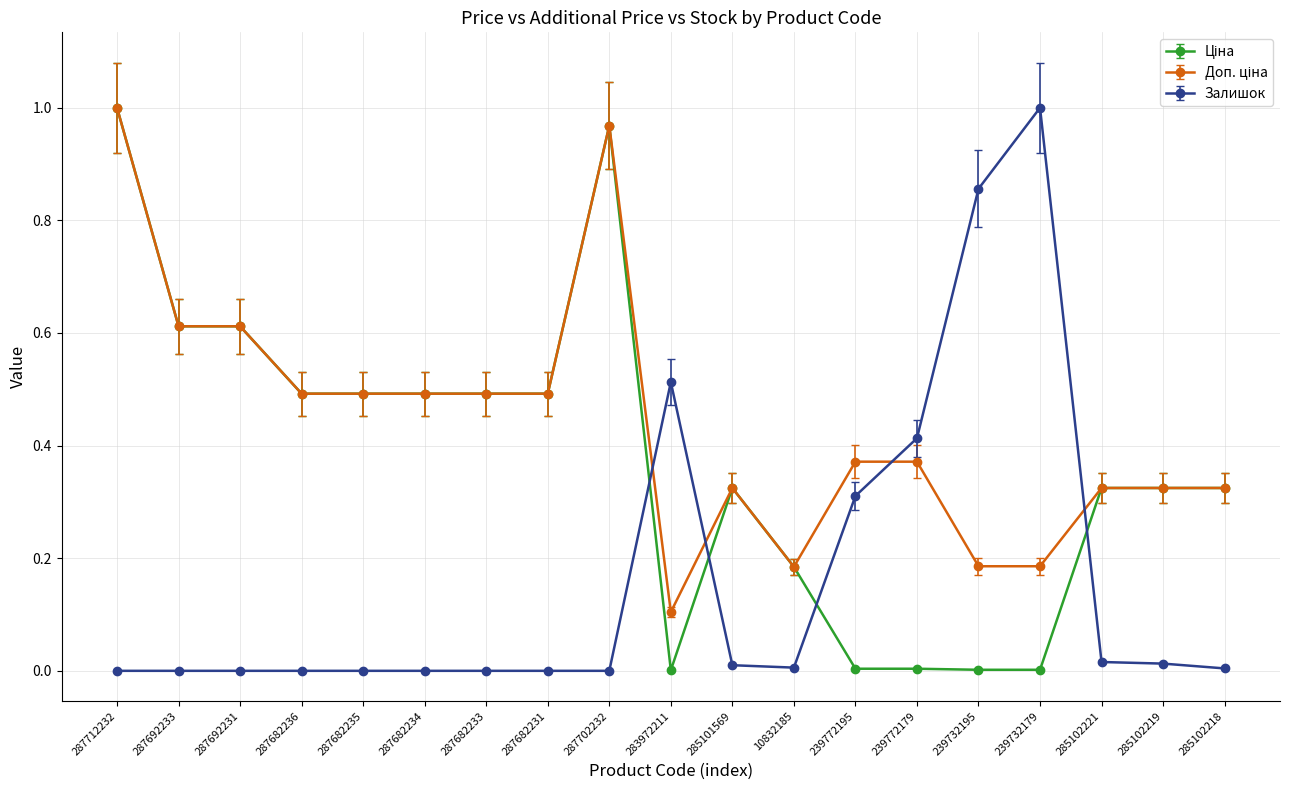

What is the label of the 3rd point from the left?

287692231